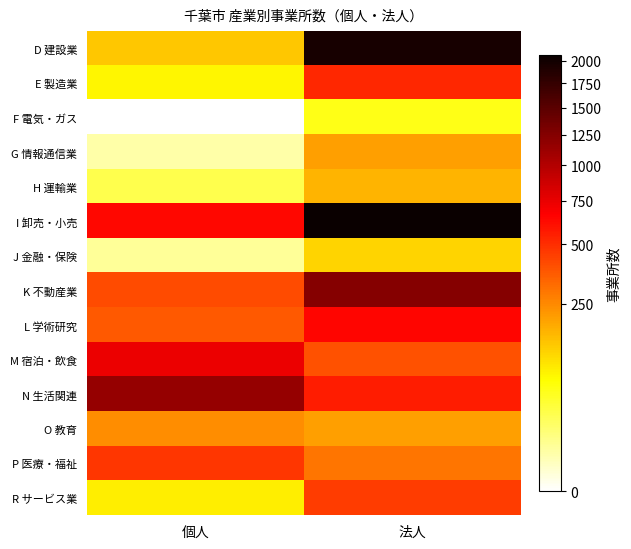

Which has a higher value, 法人 or 個人?

法人